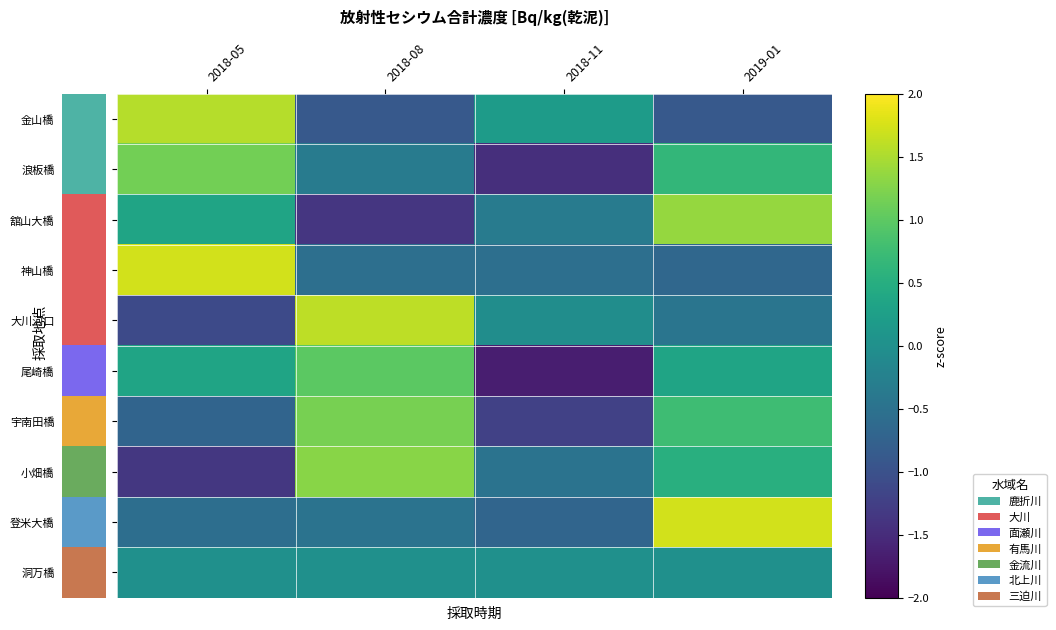

Which label corresponds to the smallest value in the chart?

2018-11